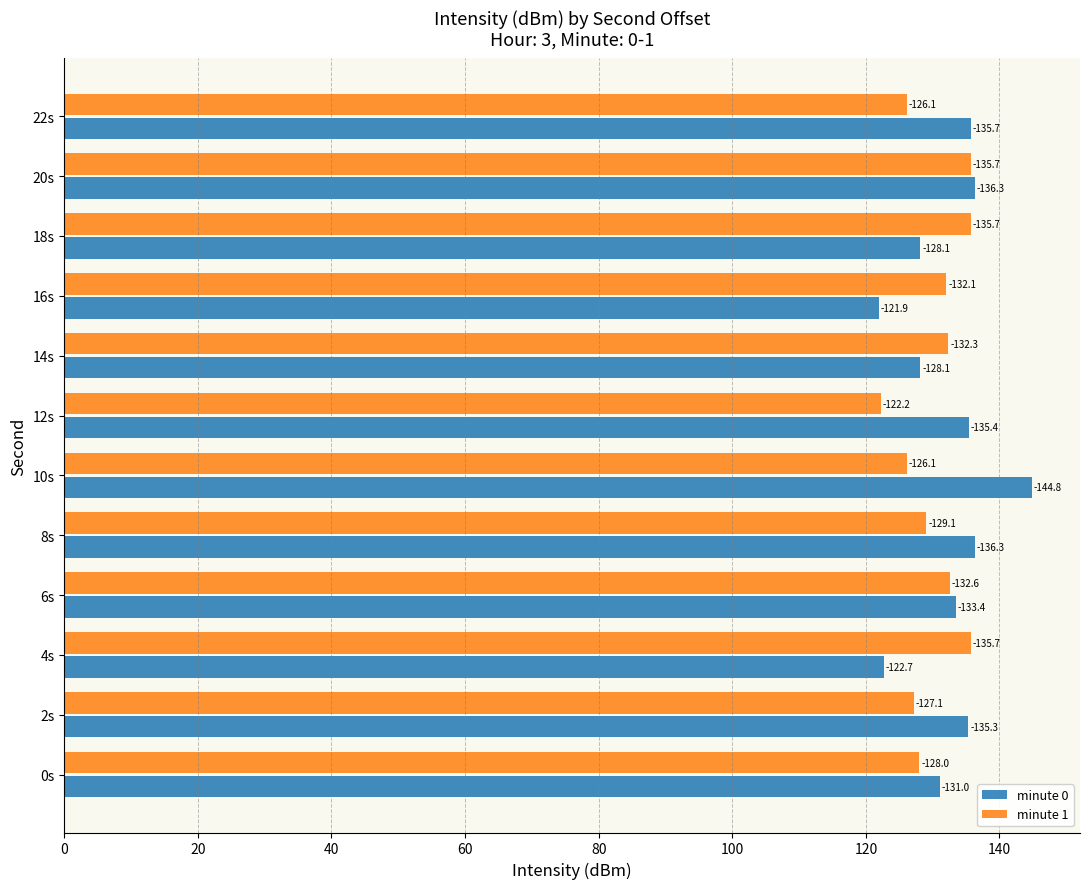

What are all the series names shown in the legend?

minute 0, minute 1